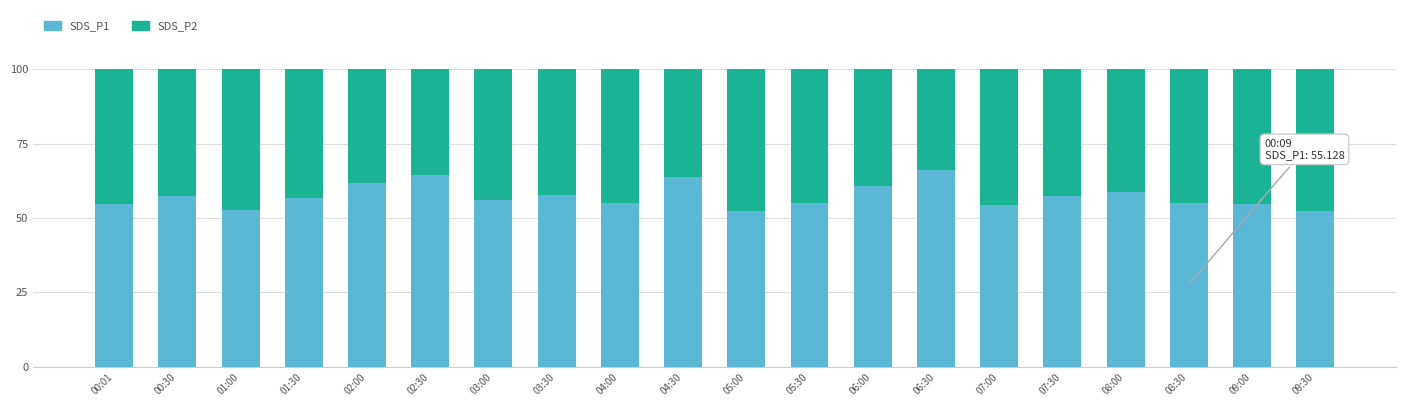

True or false: SDS_P1 has a value of 64.5 at 02:30.

True